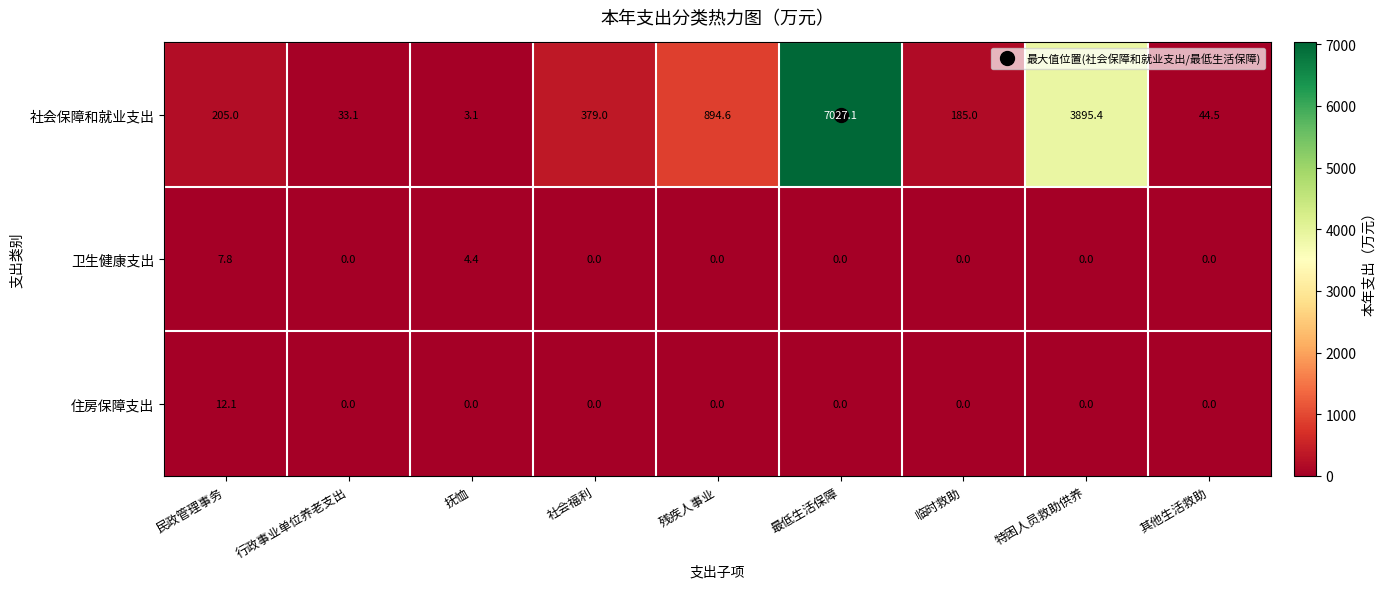

What is the total value across all series at 其他生活救助?

44.5